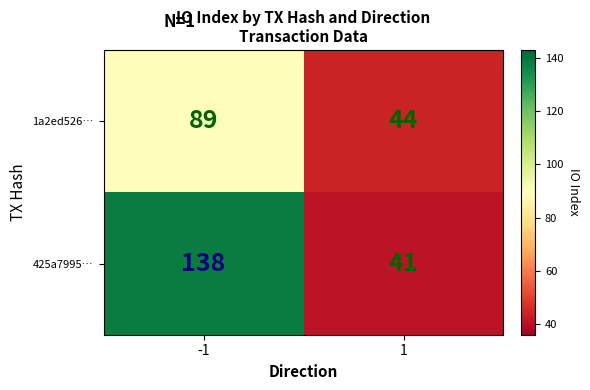

What is the difference between the 1a2ed526… values at 1 and -1?

45